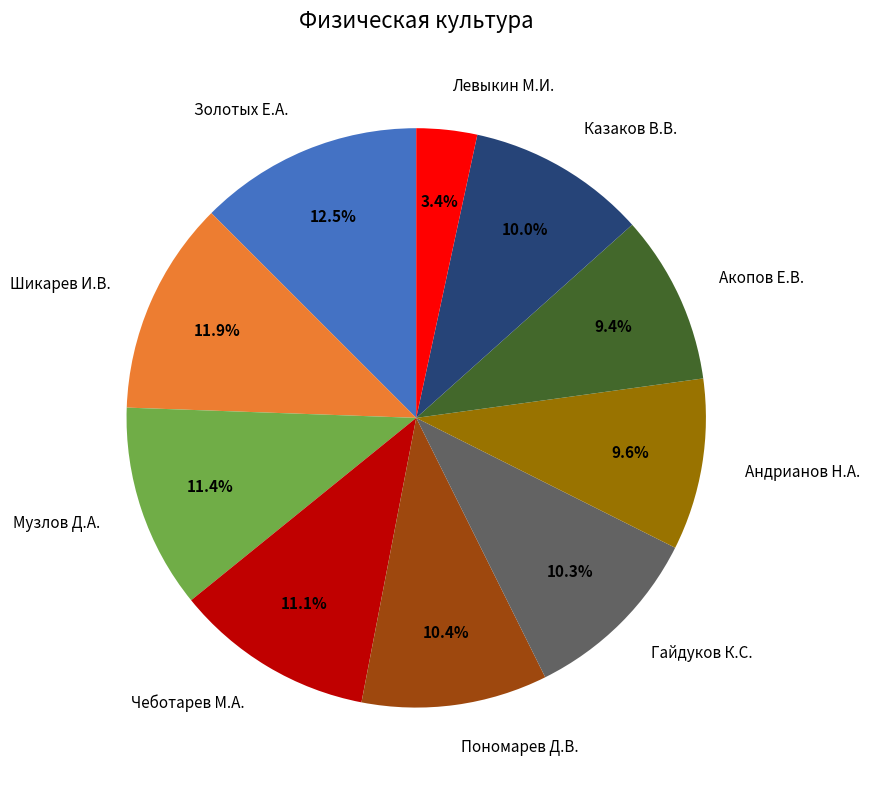

What is the smallest slice in the pie chart?

Левыкин М.И.